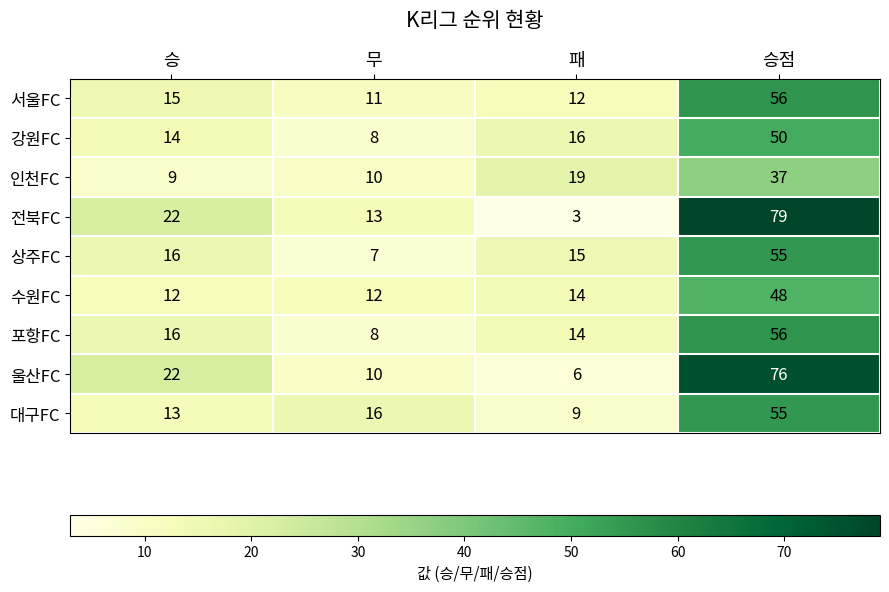

What is the average value of the 상주FC series?

23